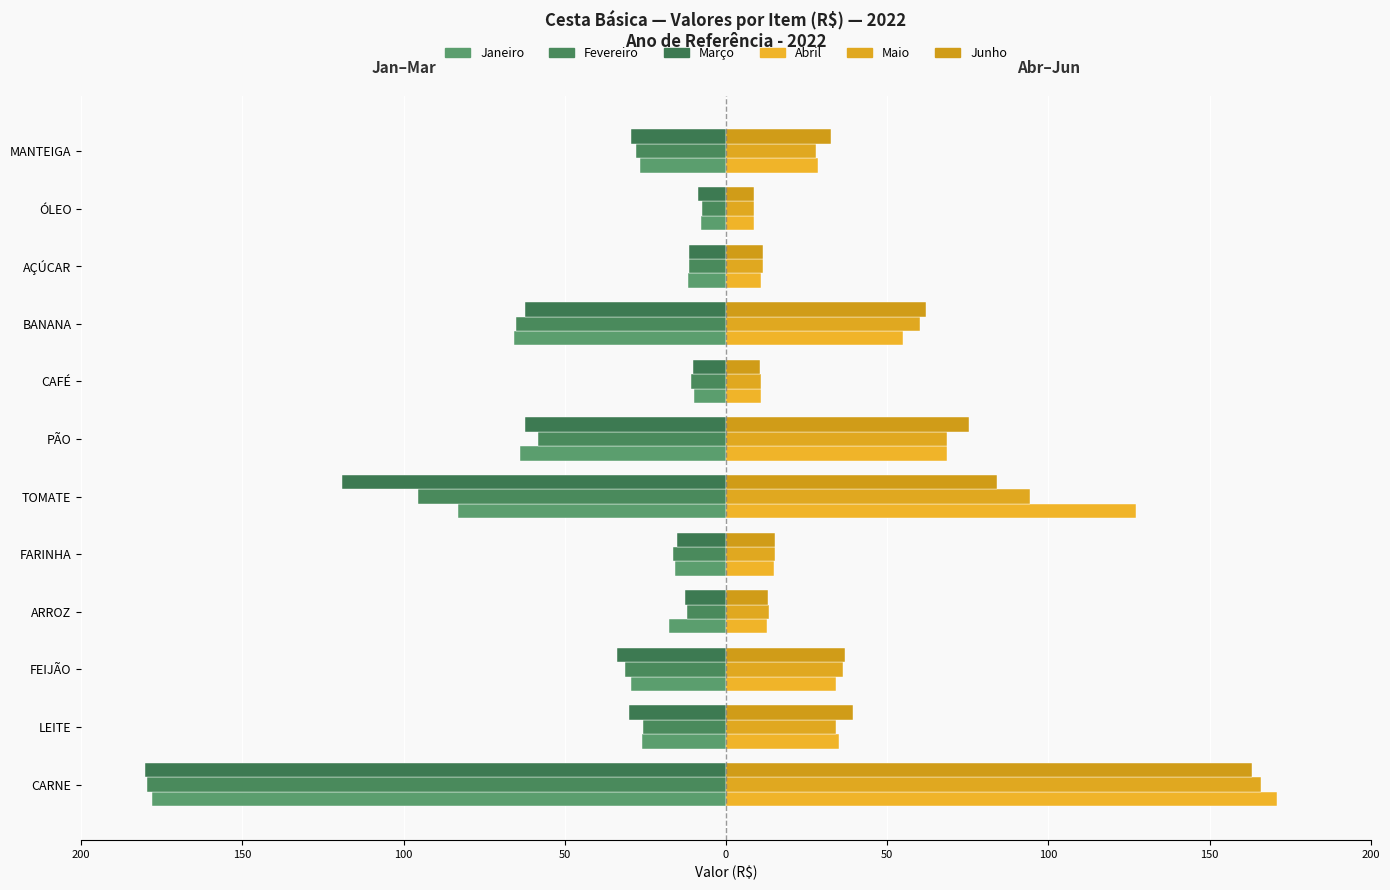

Does the chart contain stacked bars?

No